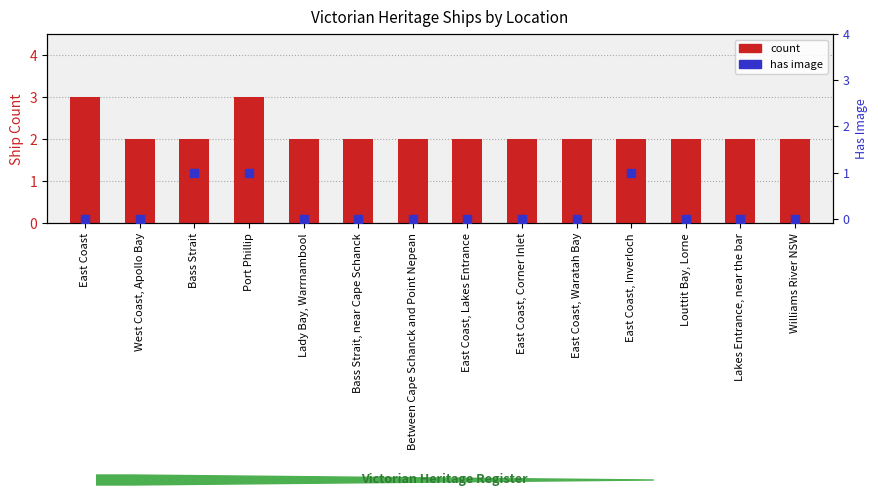

Which series has the largest total across all categories?

count